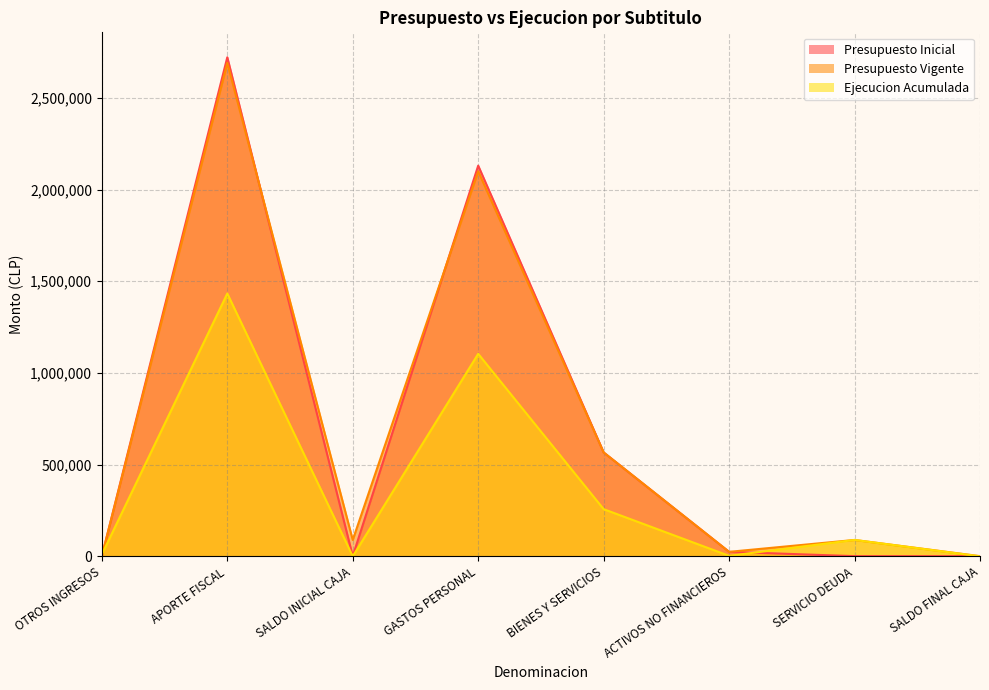

In Presupuesto Inicial, how many points are higher than both neighbors (excluding endpoints)?

2